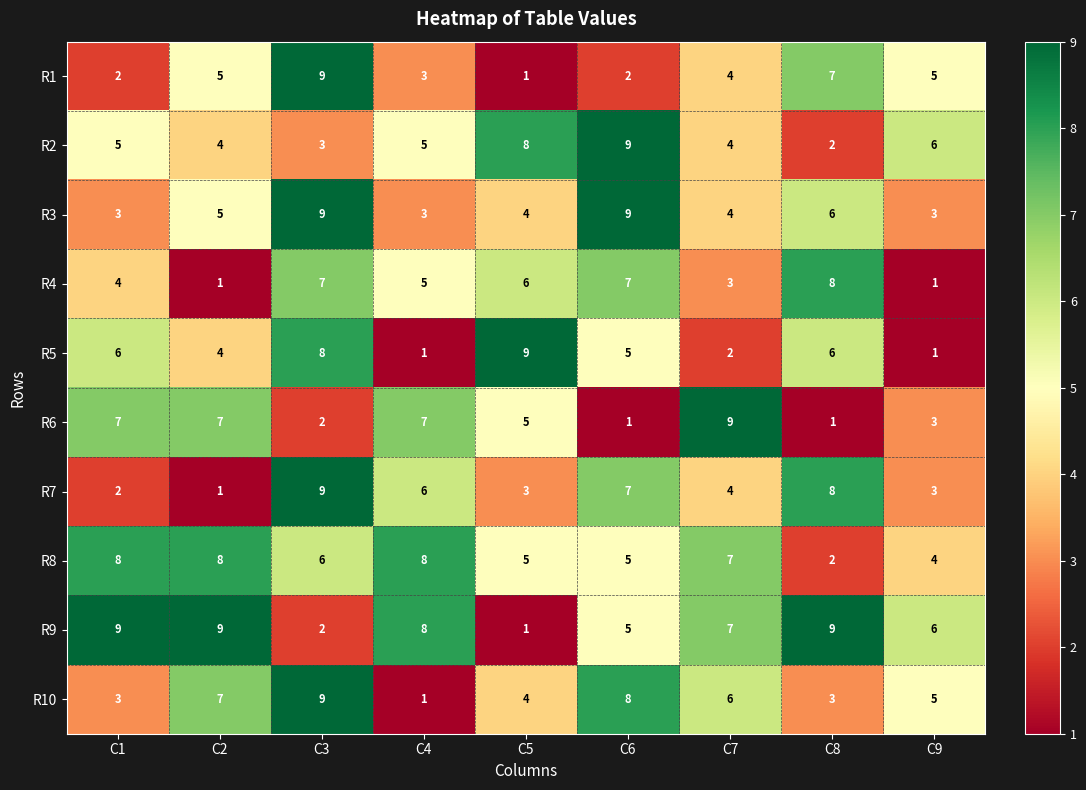

At which label is R5 closest to 5?

C6